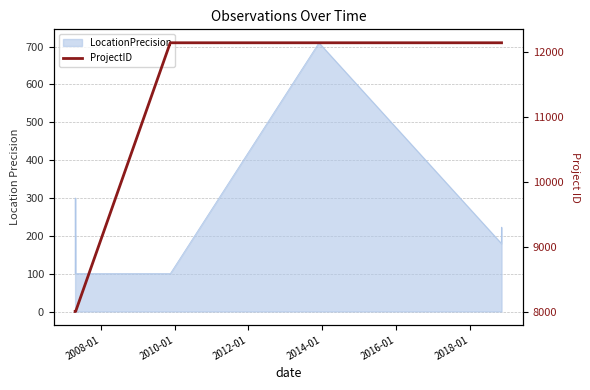

Which has a higher value, 2014-01 or 2012-01?

2014-01